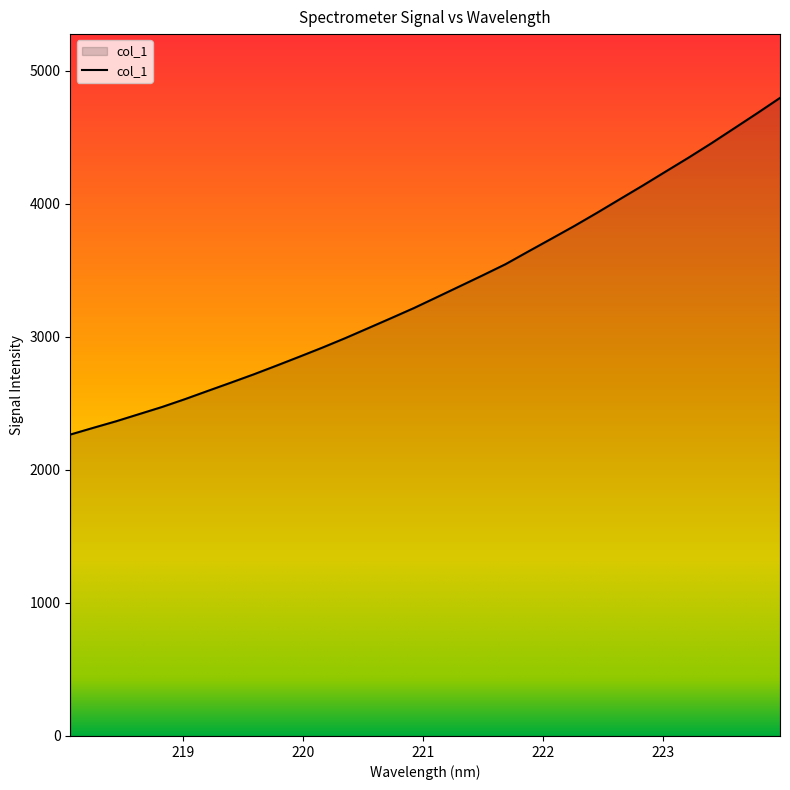

What is the average value?

3356.7